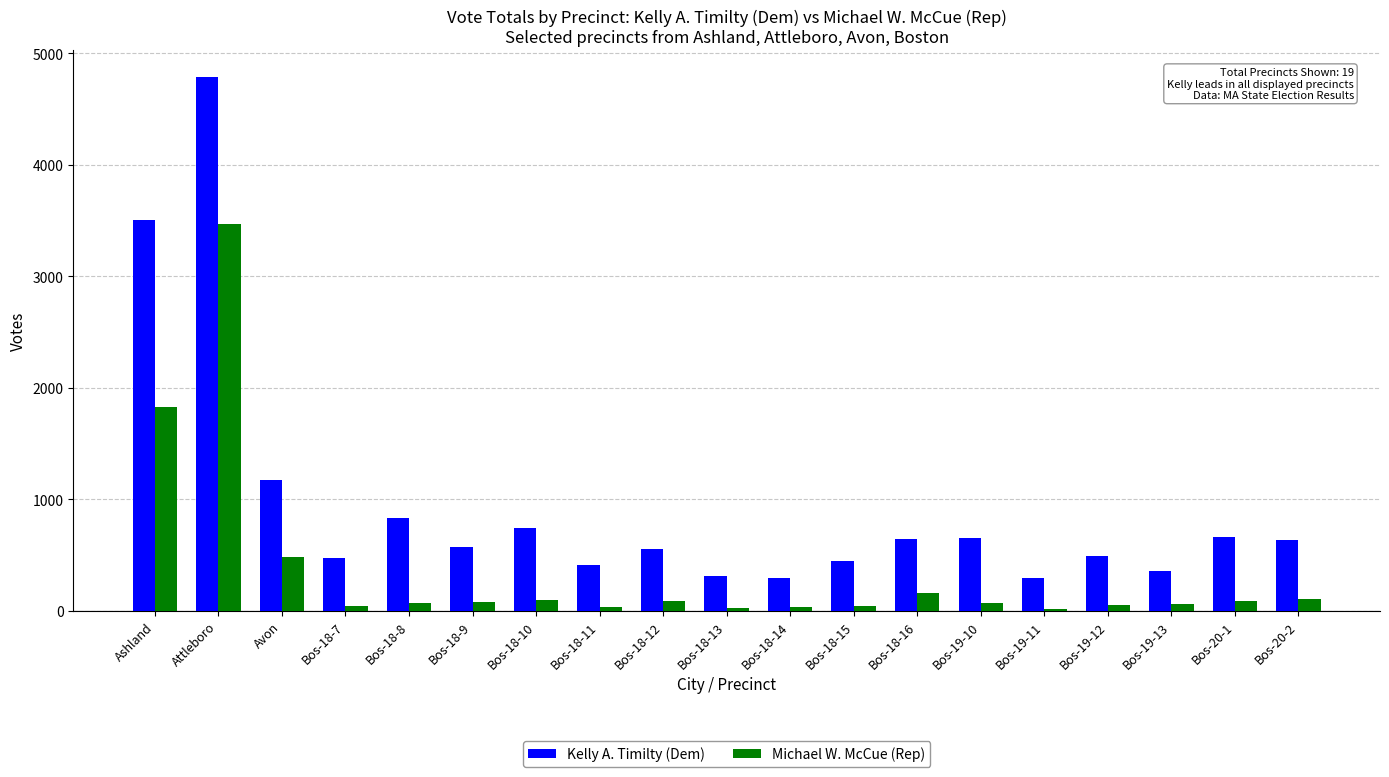

What is the total value across all series at Bos-18-14?

333